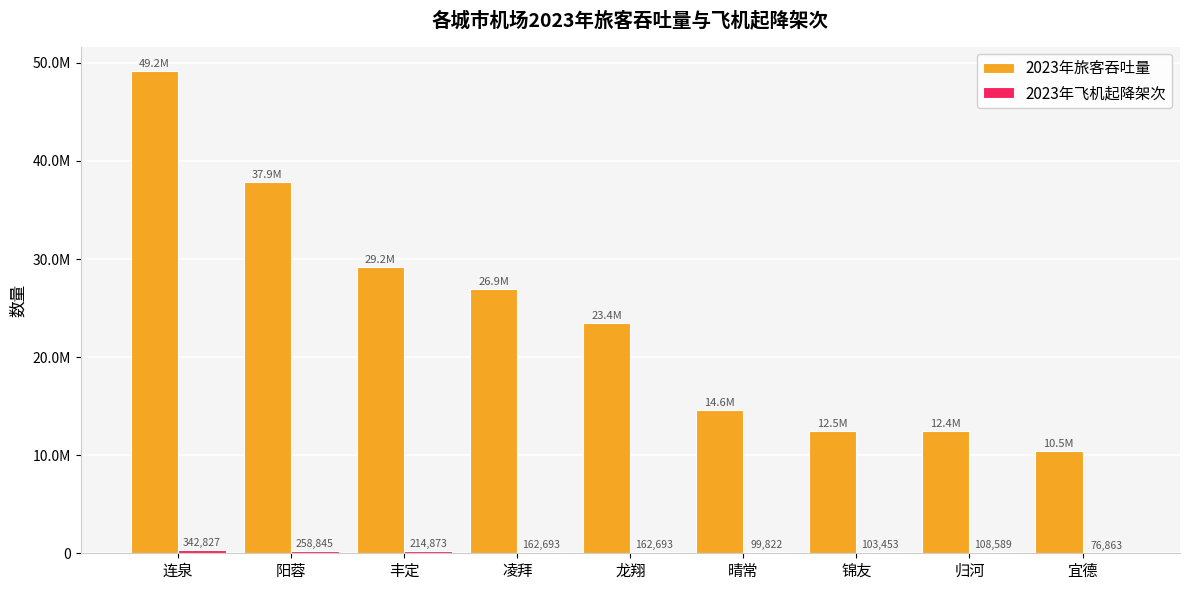

What is the minimum value shown in the chart?

76863